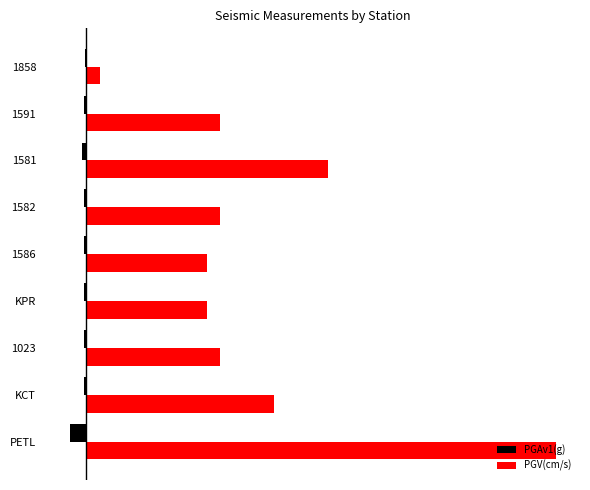

Reading right to left, extract all data points from this chart.

PGAv1(g): -0.0	-0.0	-0.0	-0.0	-0.0	-0.0	-0.0	-0.0	-0.0
PGV(cm/s): 0.0	0.1	0.2	0.1	0.1	0.1	0.1	0.1	0.3